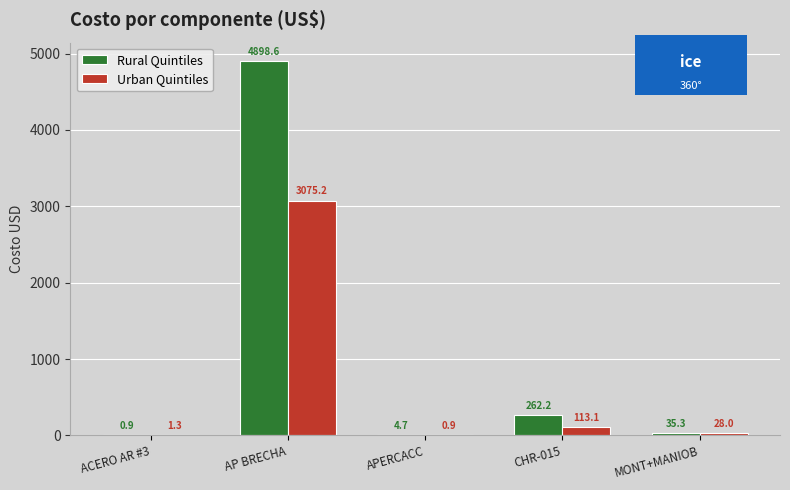

At which label does Rural Quintiles first exceed 35?

AP BRECHA